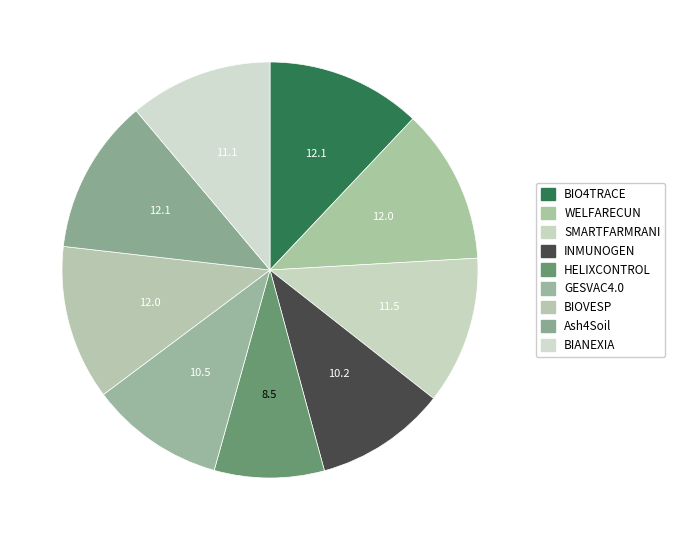

Does Ash4Soil account for over 50% of the chart?

No